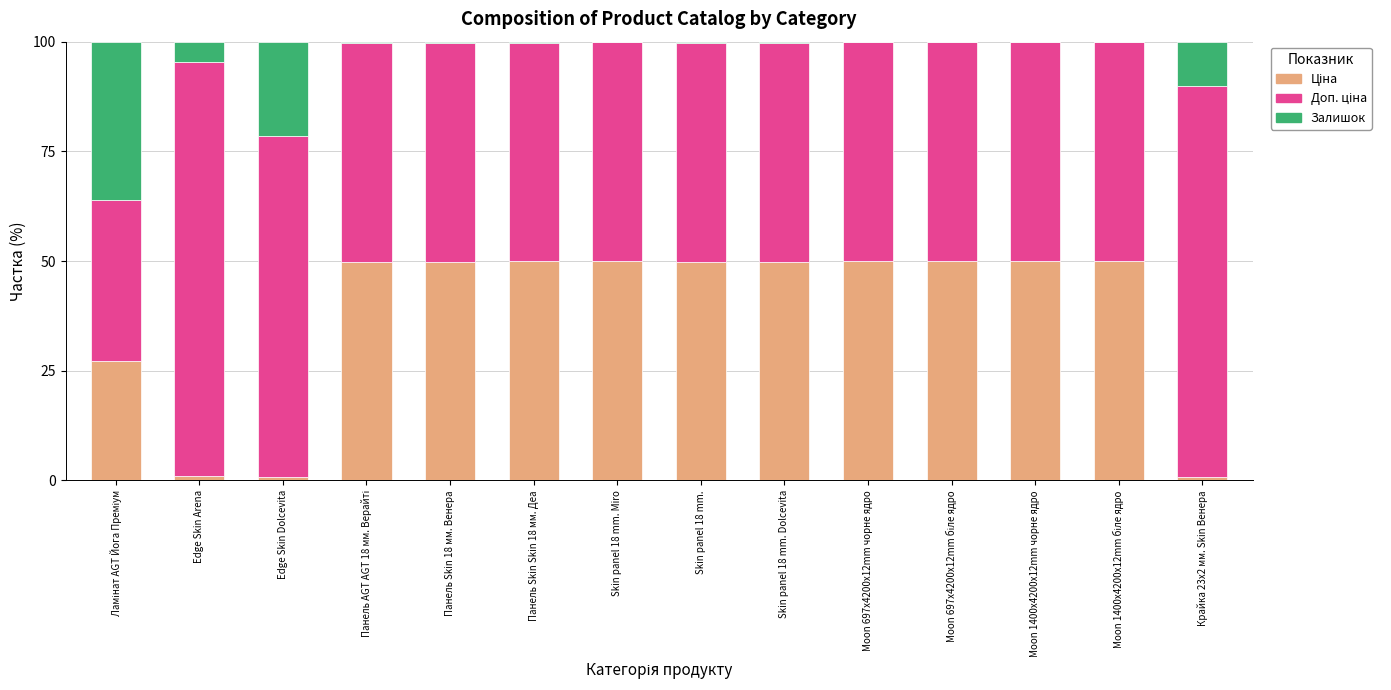

Are the bars horizontal?

No